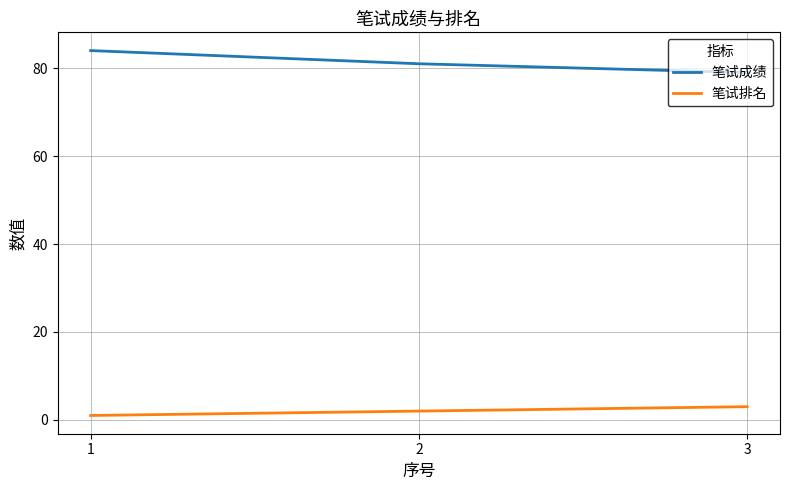

True or false: 笔试排名 has a value of 2 at 2.

True